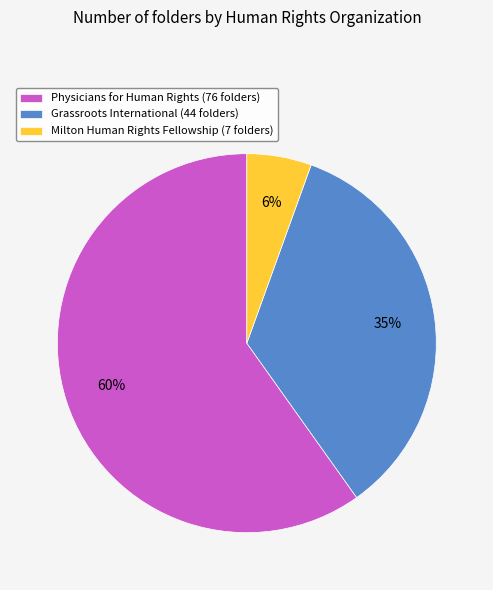

Between Milton Human Rights Fellowship and Physicians for Human Rights, which is larger?

Physicians for Human Rights